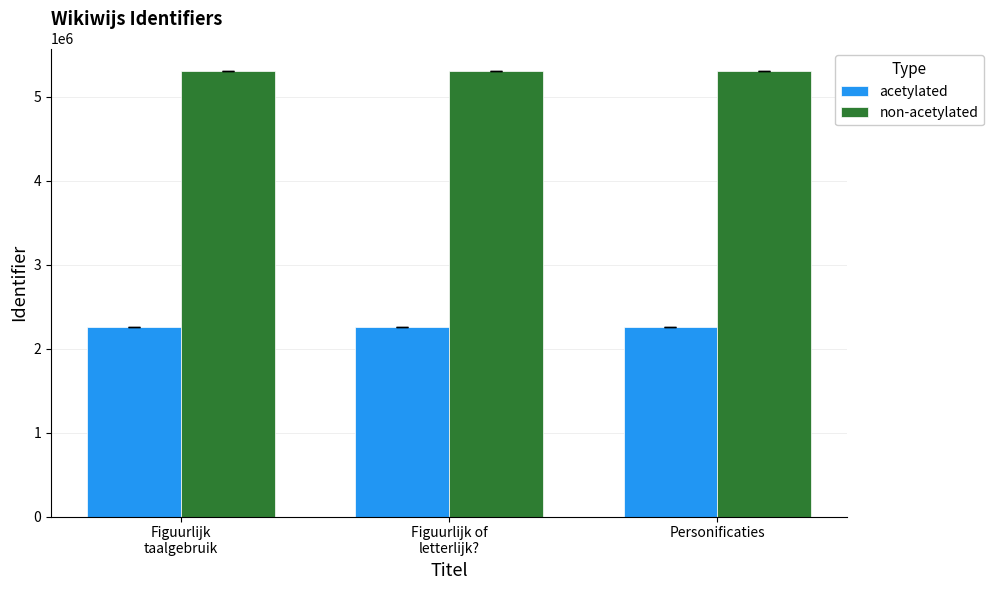

Which series has the largest total across all categories?

non-acetylated